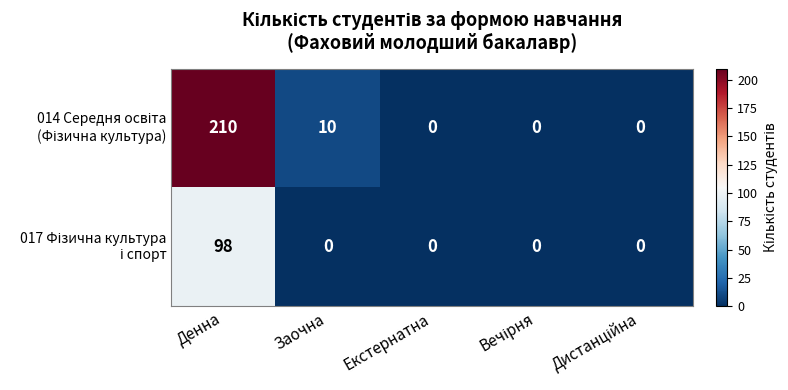

What is the maximum value shown in the chart?

210